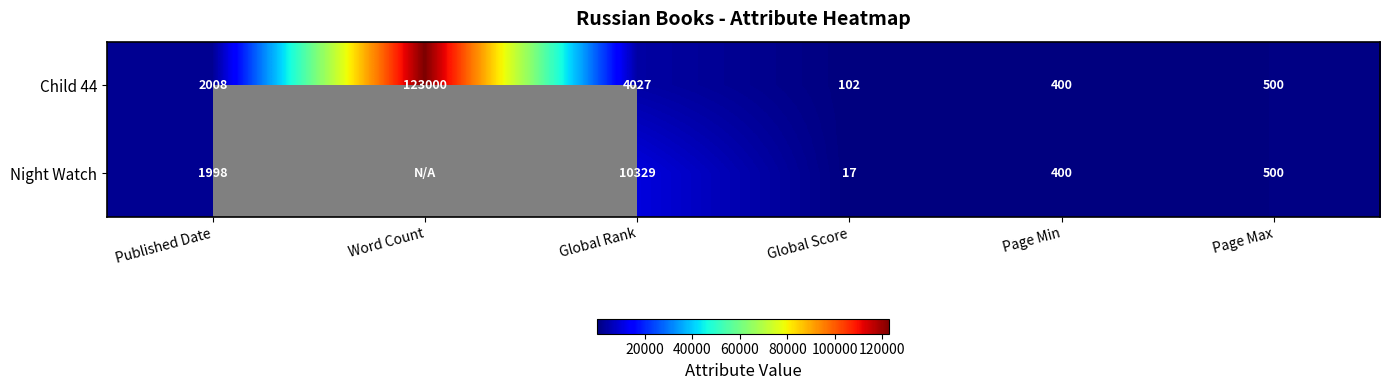

What is the maximum value shown in the chart?

123000.0